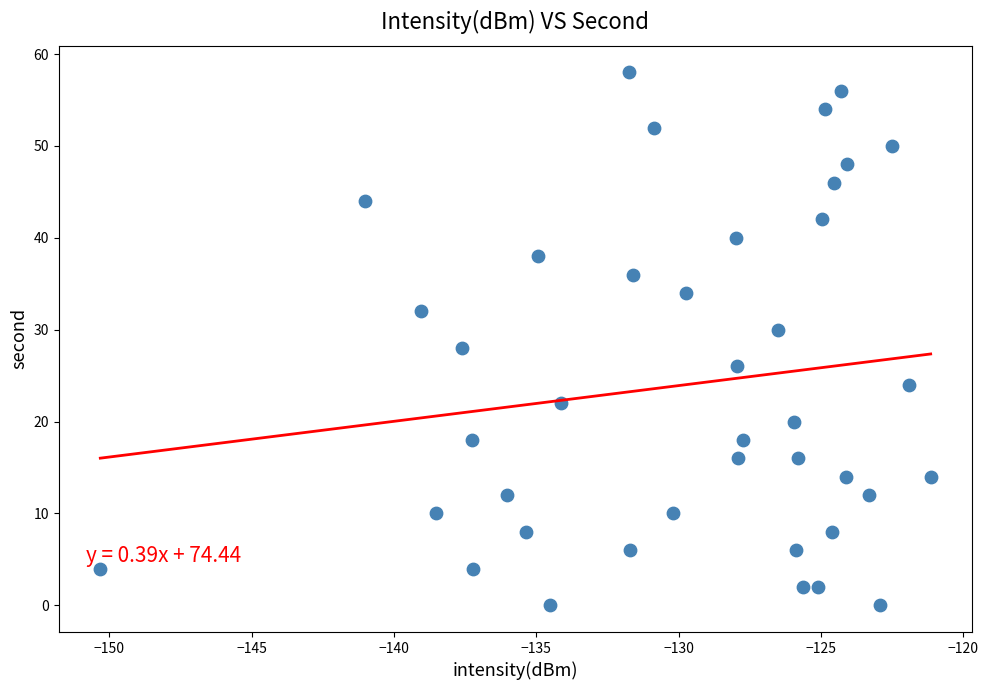

What is the range of Y values (max minus min)?

58